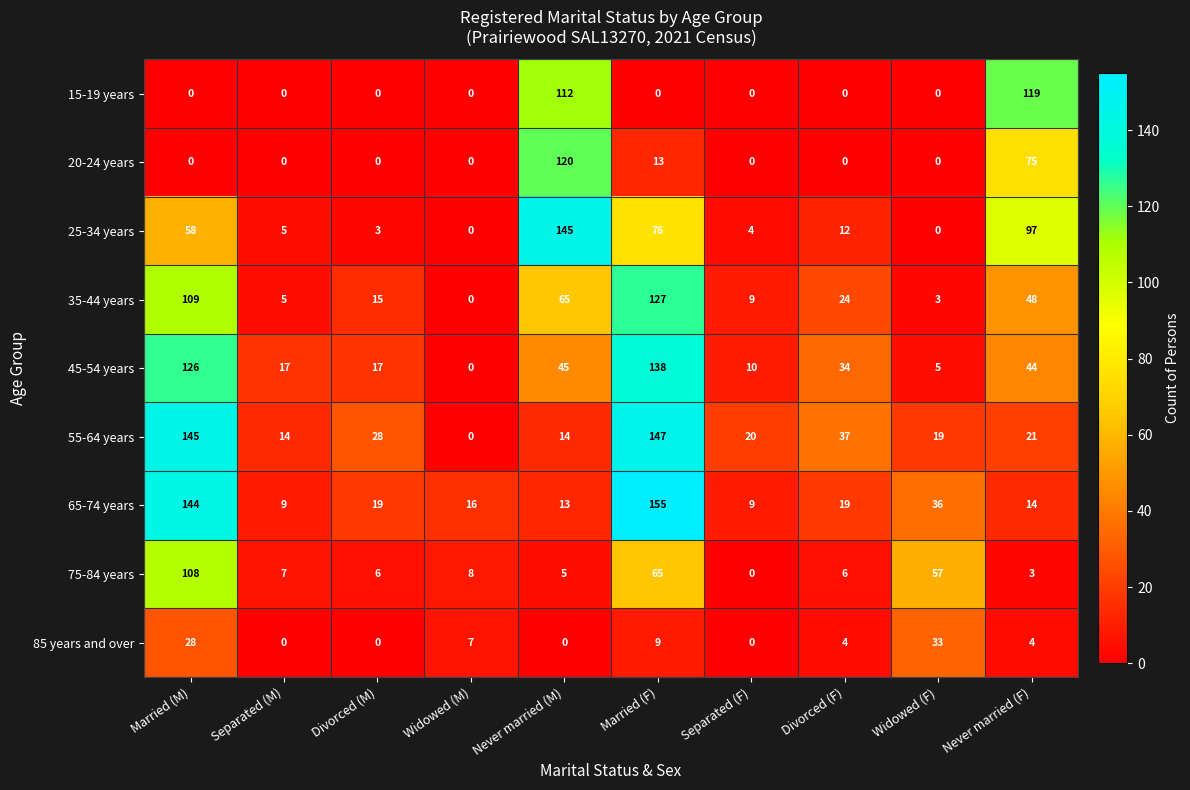

Which series changed the most between Married (F) and Widowed (F)?

45-54 years